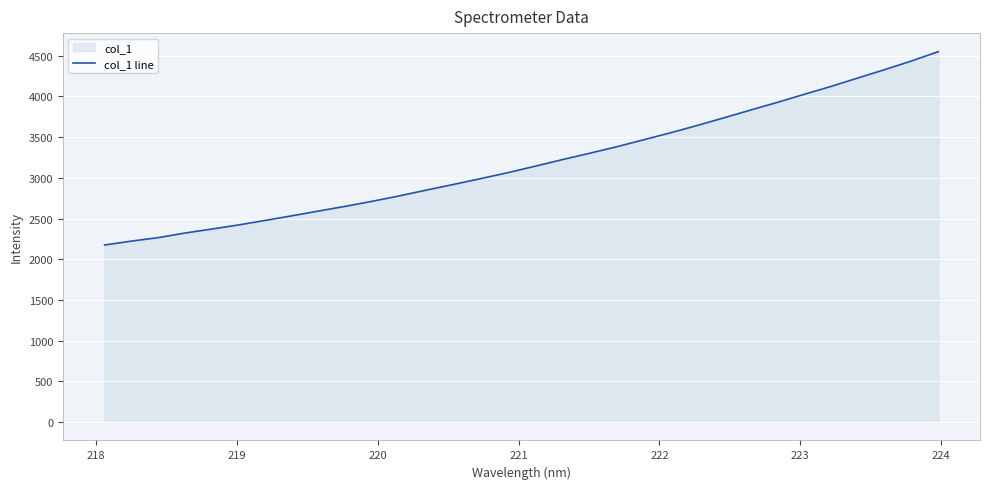

What is the difference between the maximum and minimum values?

2376.5